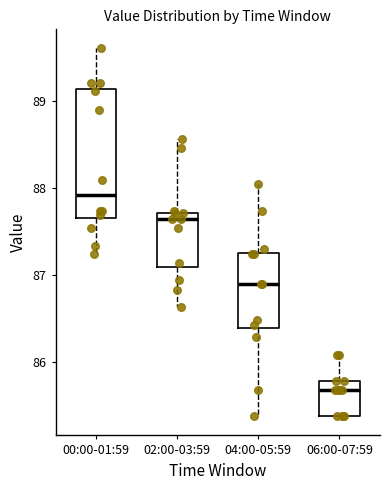

Where does the median line of the box for 04:00-05:59 sit on the y-axis? The values are not printed on the chart, so give them approximately, as read against the axis.

86.9